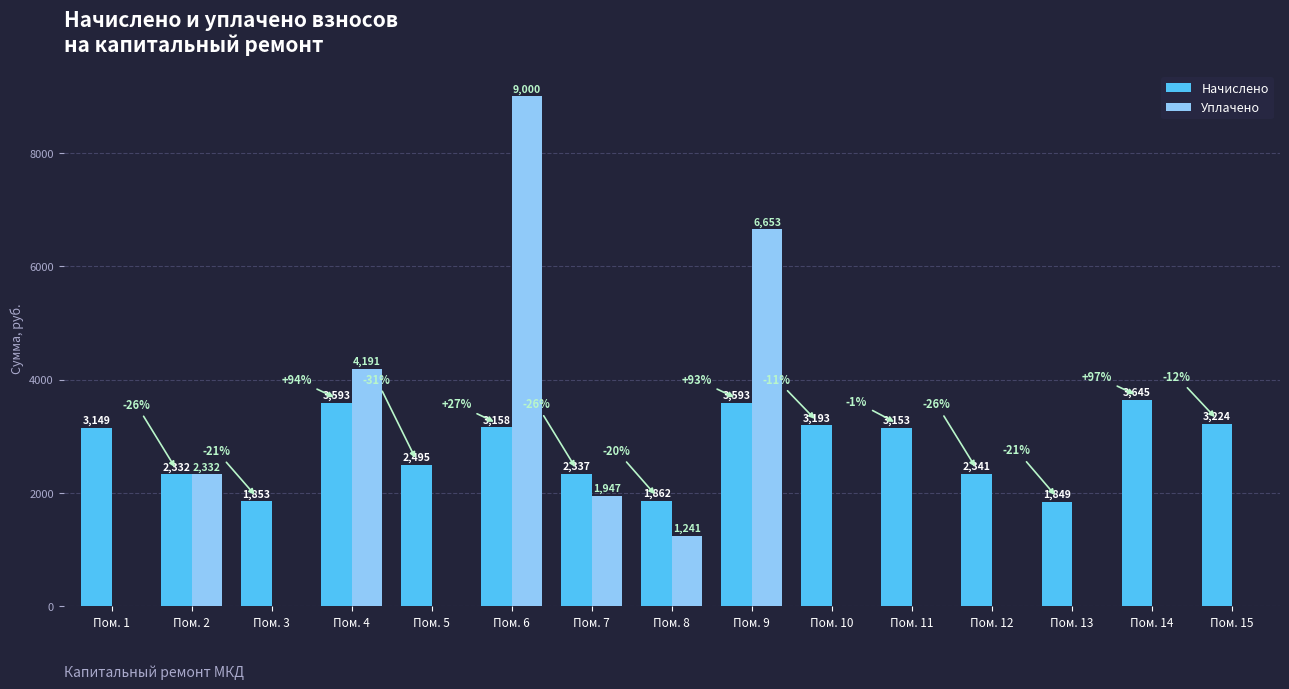

What is the greatest value displayed?

9000.0